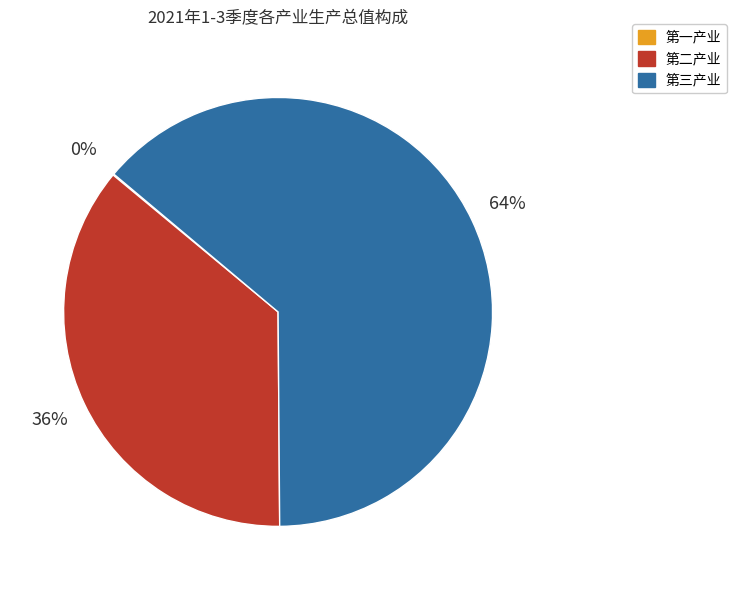

To the nearest percent, what is the average slice percentage?

33%